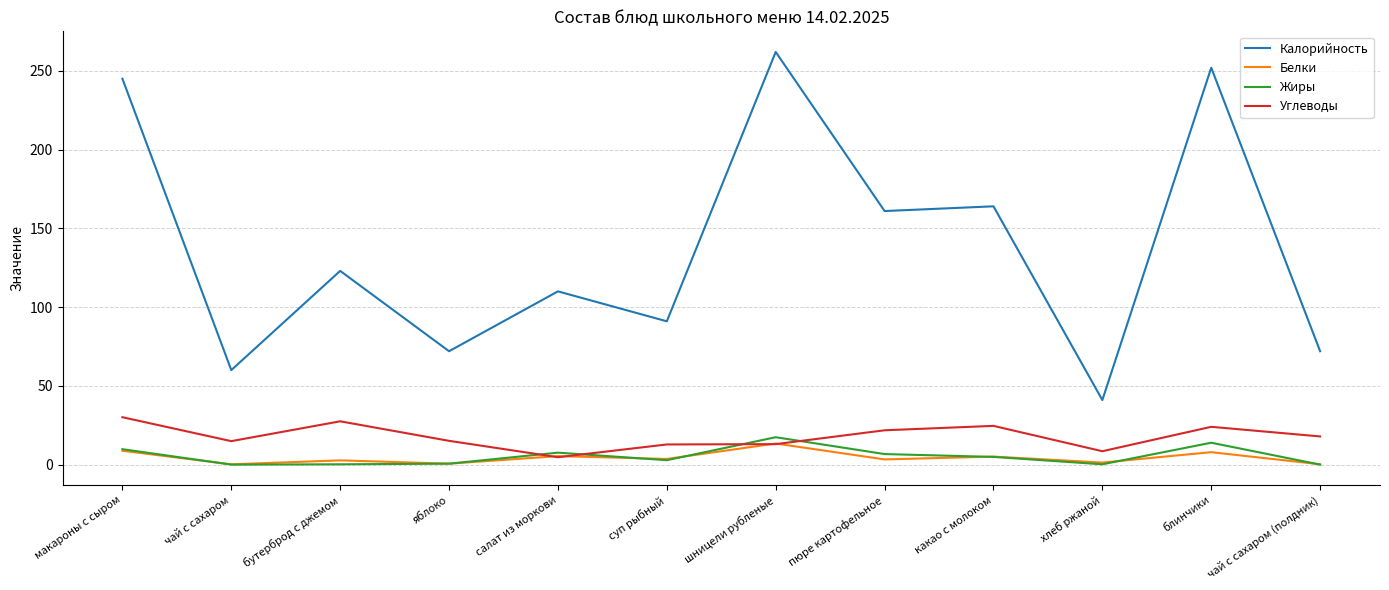

At which label does Калорийность first exceed 123?

макароны с сыром